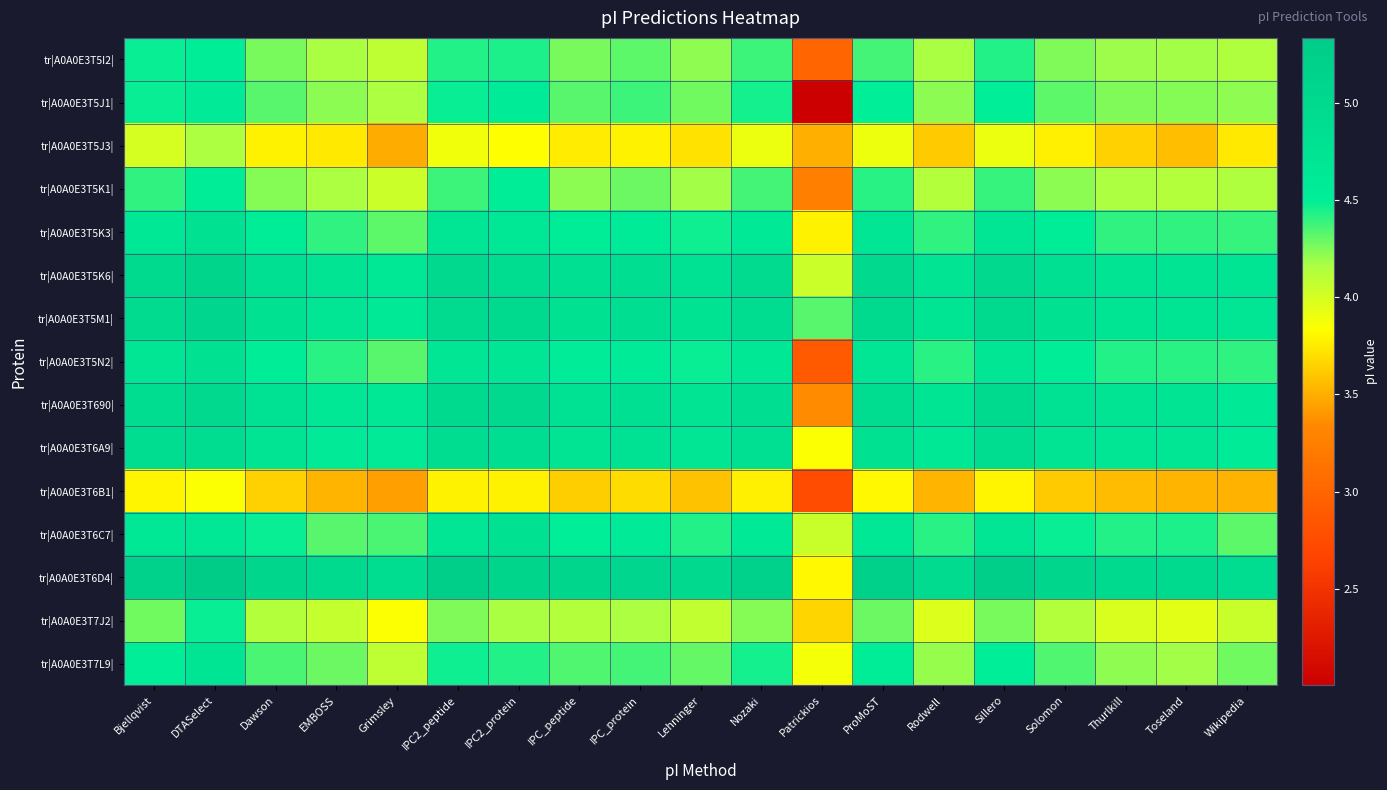

What is the smallest value displayed?

2.0